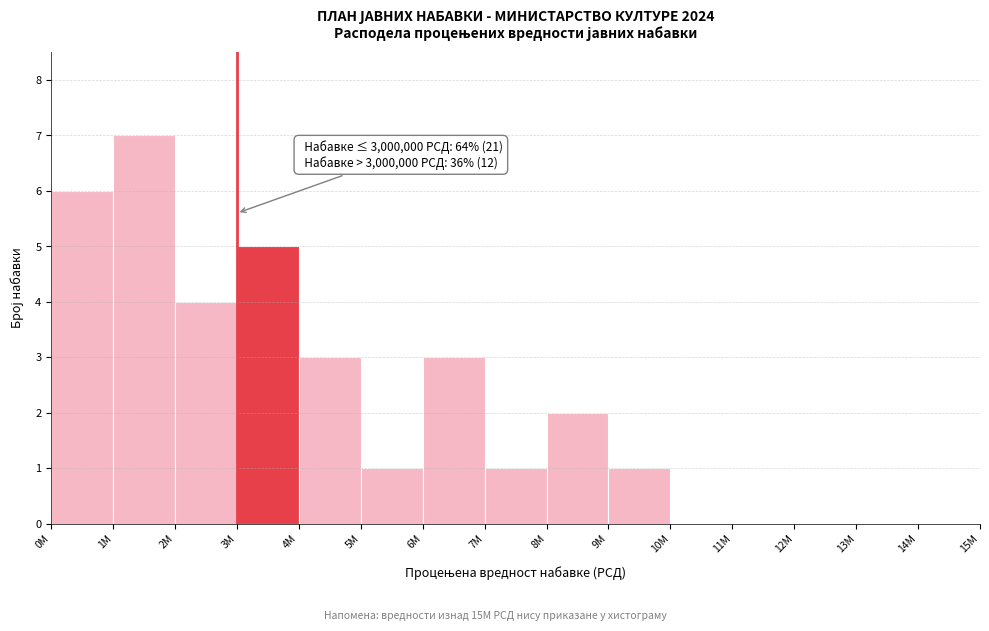

Reading left to right, transcribe all the data shown in this chart.

0M=6	1M=7	2M=4	3M=5	4M=3	5M=1	6M=3	7M=1	8M=2	9M=1	10M=0	11M=0	12M=0	13M=0	14M=0